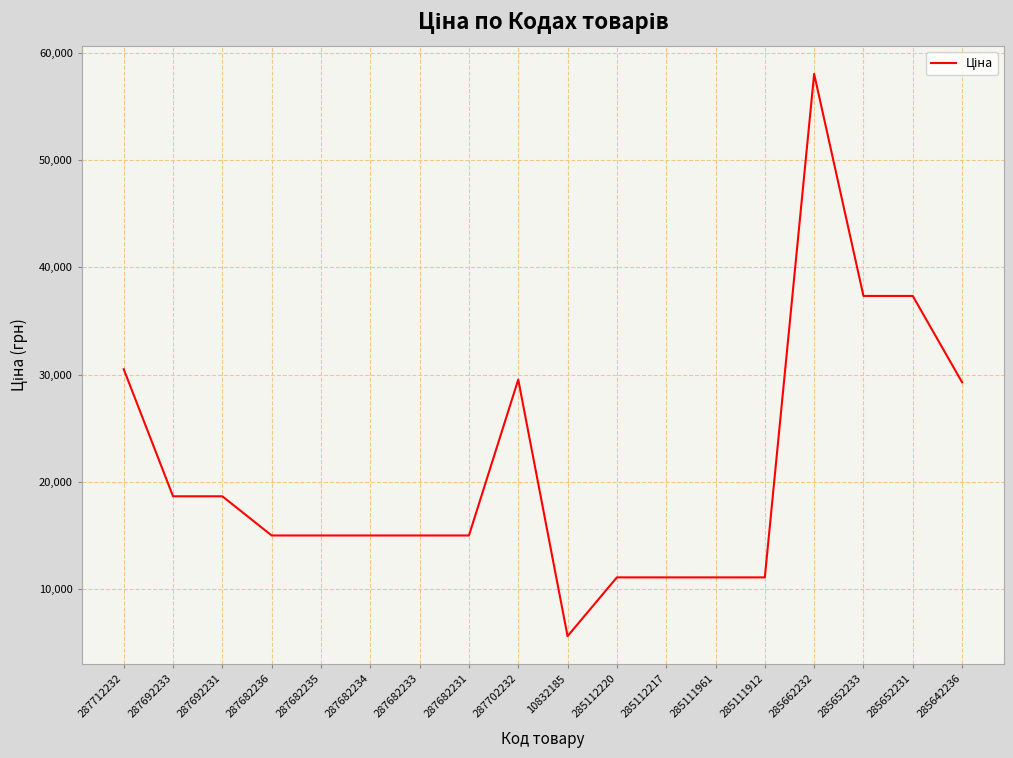

Which category has the highest value across all series?

285662232